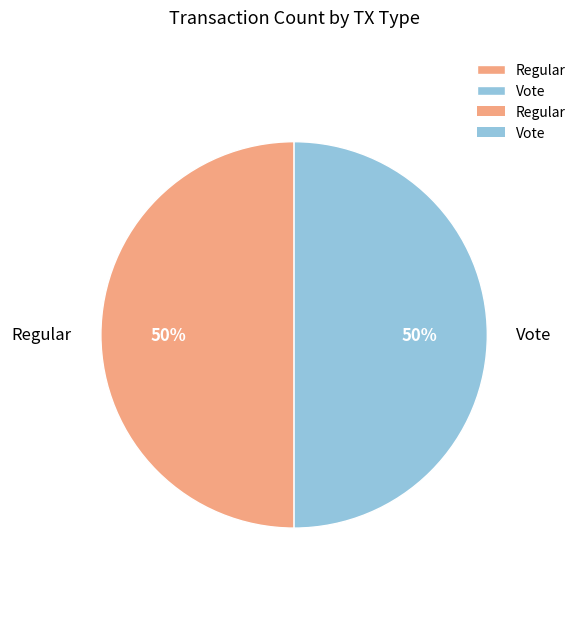

The Regular slice represents 64% of the pie. True or false?

False